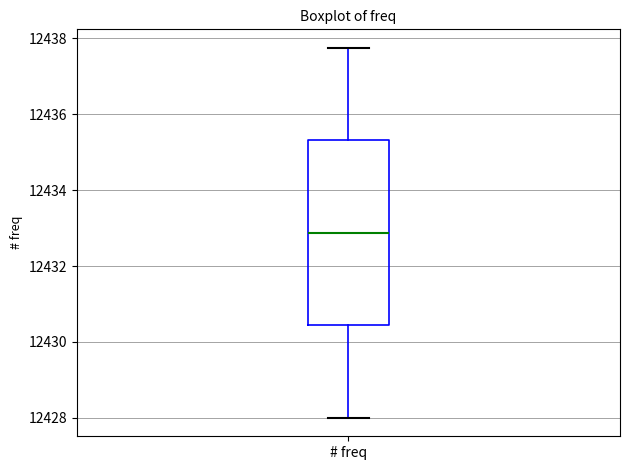

Read this box plot against the y-axis: the position of the median line, the range covered by the box, and the ends of both whiskers. The values are not printed on the chart, so give them approximately, as read against the axis.

median 12432.8, box 12430.4 to 12435.4, whiskers 12428.0 to 12437.8